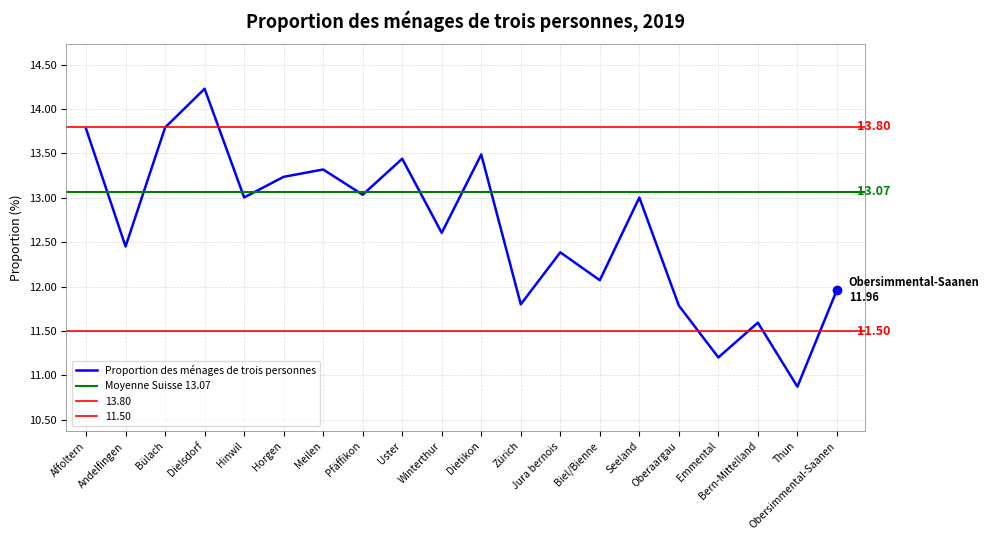

How many values exceed 13?

10